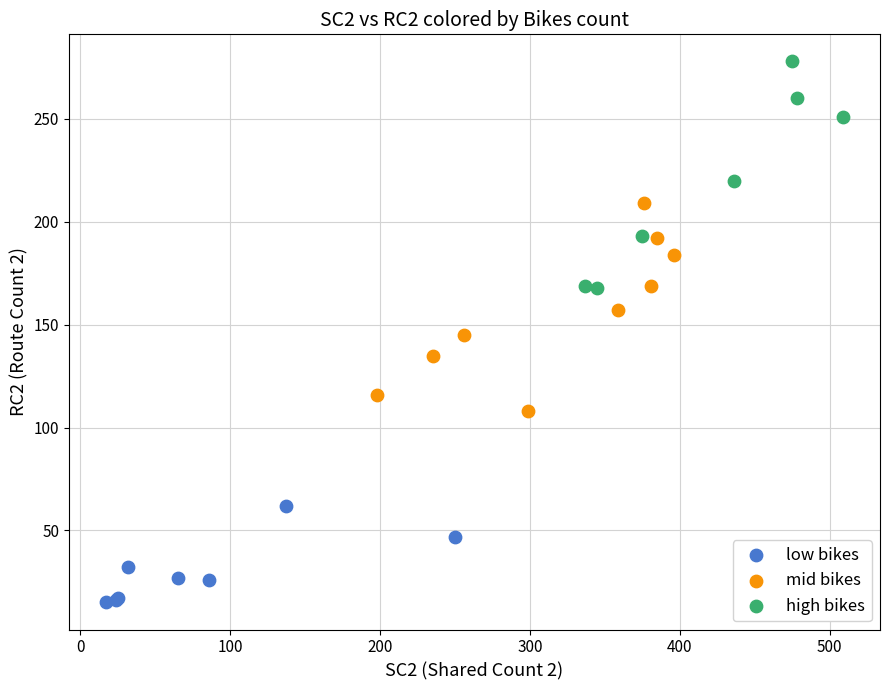

What are all the series names shown in the legend?

low bikes, mid bikes, high bikes